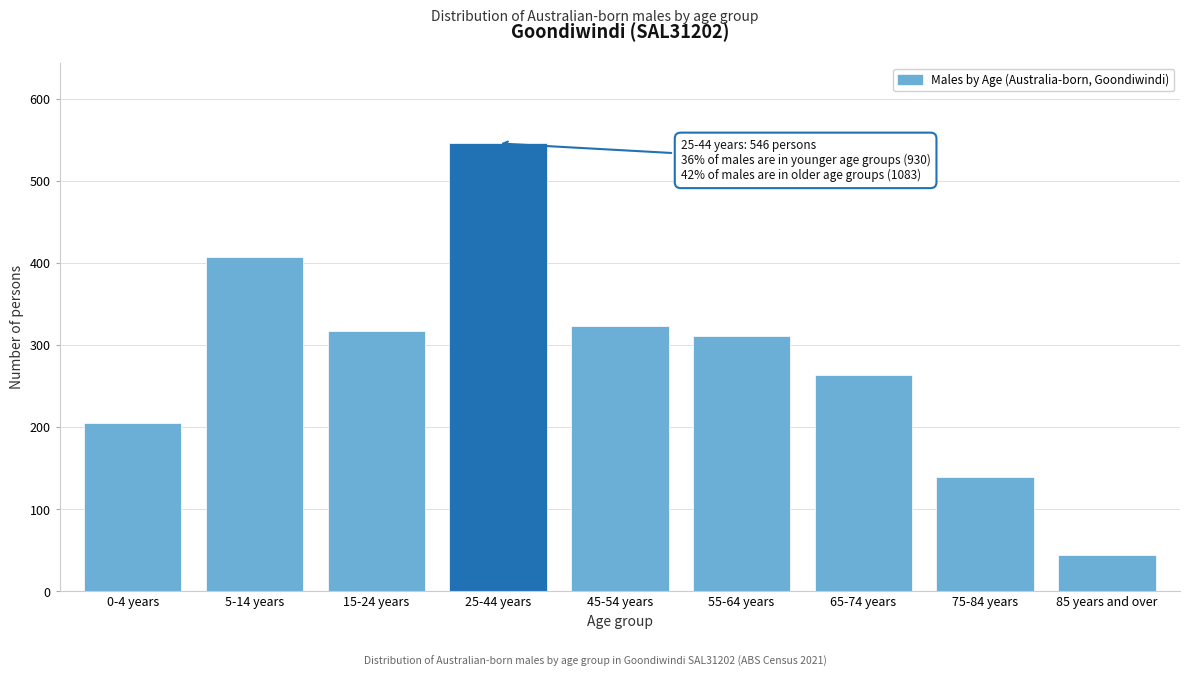

Reading left to right, extract all data points from this chart.

0-4 years=205	5-14 years=408	15-24 years=317	25-44 years=546	45-54 years=323	55-64 years=311	65-74 years=264	75-84 years=140	85 years and over=45